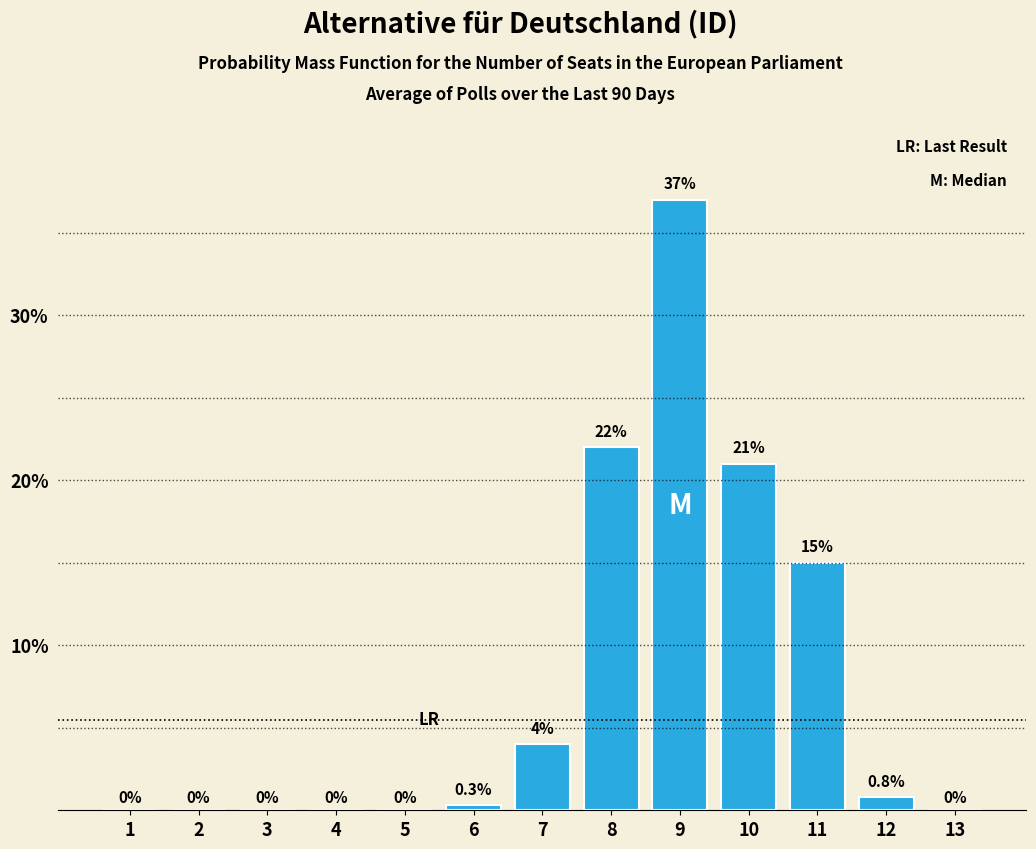

Which has a higher value, 4 or 10?

10